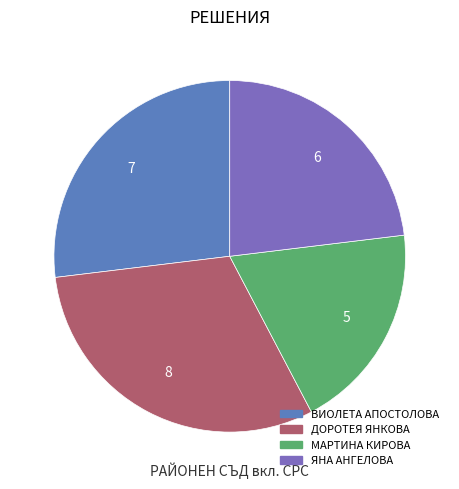

True or false: МАРТИНА КИРОВА accounts for 19% of the total.

True